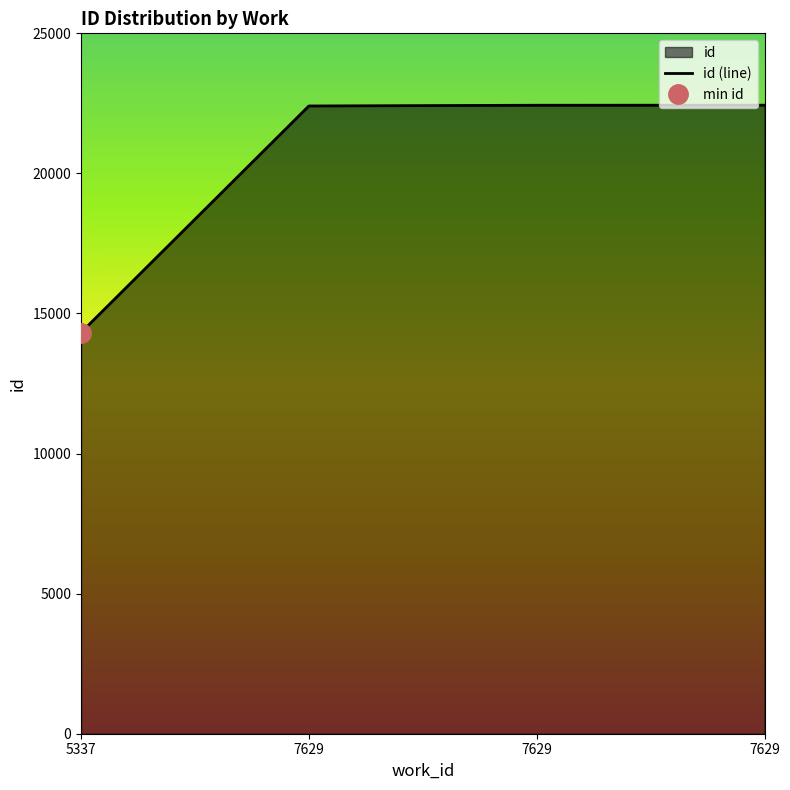

Where does the data first go above 22433?

7629